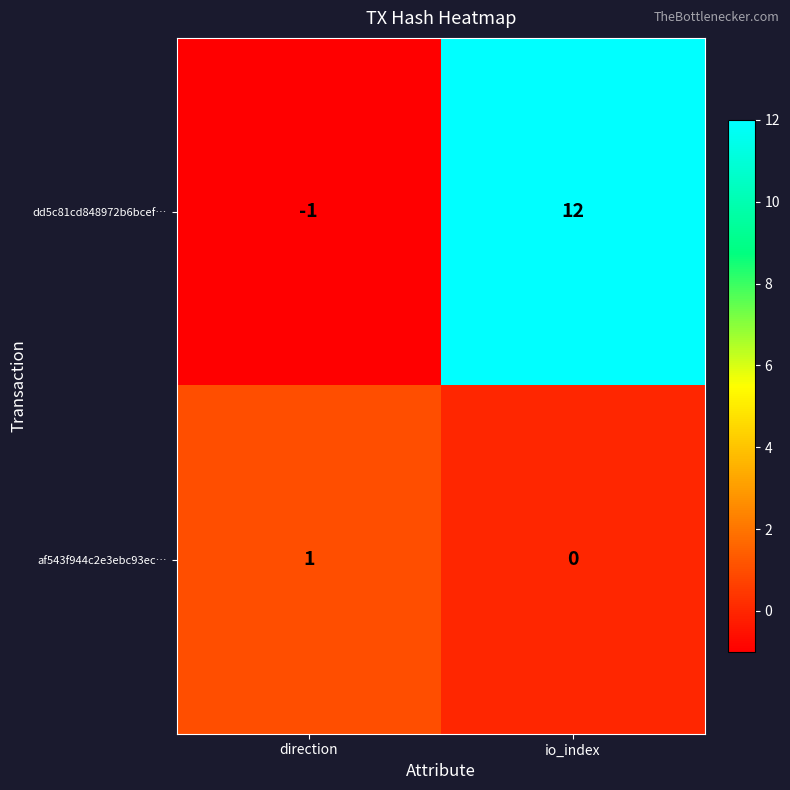

Reading left to right, transcribe all the data shown in this chart.

dd5c81cd848972b6bcef…: -1	12
af543f944c2e3ebc93ec…: 1	0